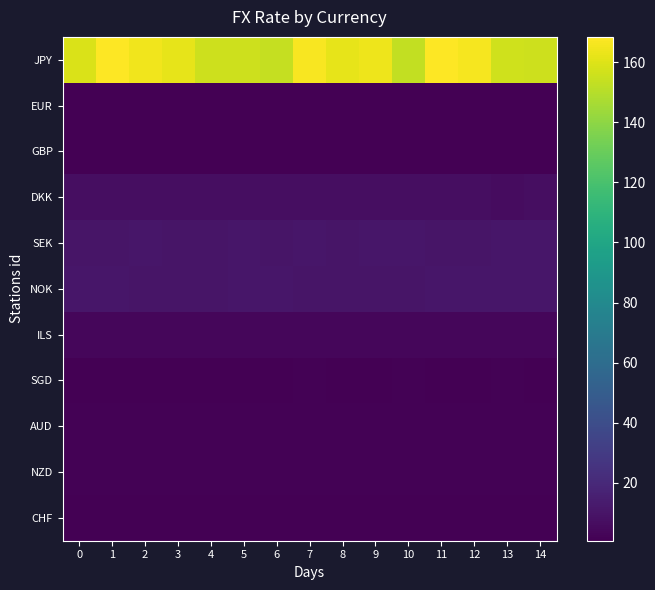

What is the difference between the maximum and minimum values in the GBP series?

0.1